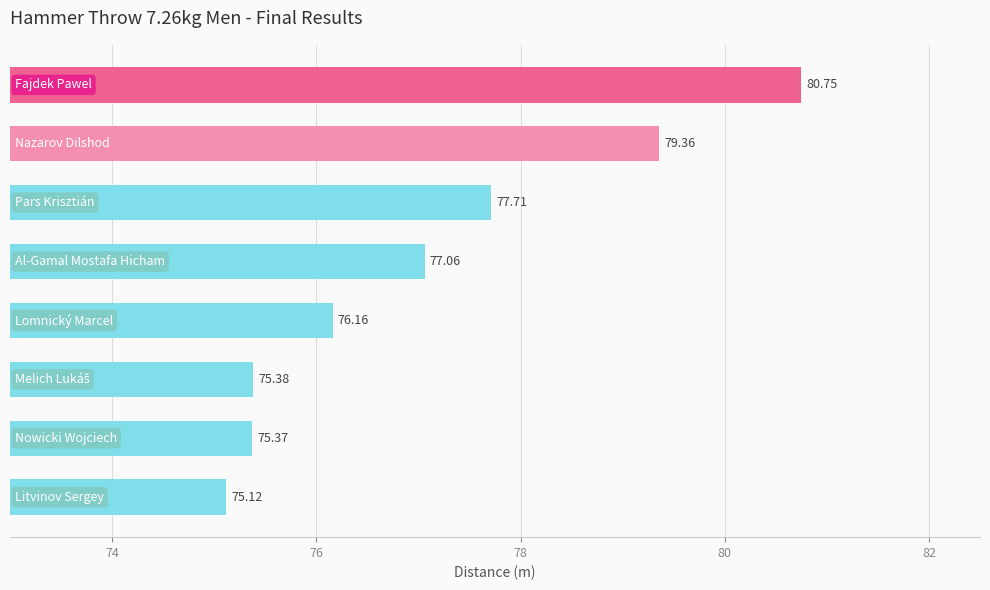

What is the sum of all values?

616.9